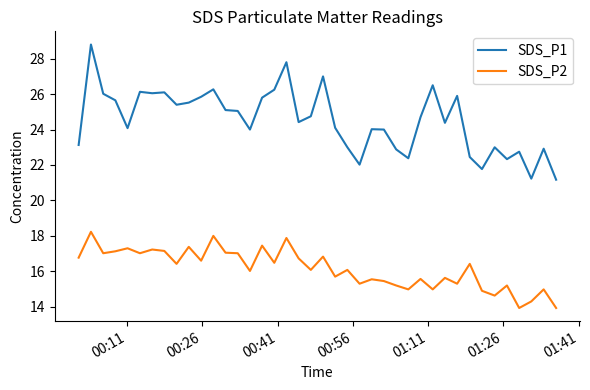

What is the difference between the maximum and minimum values in the SDS_P1 series?

7.6